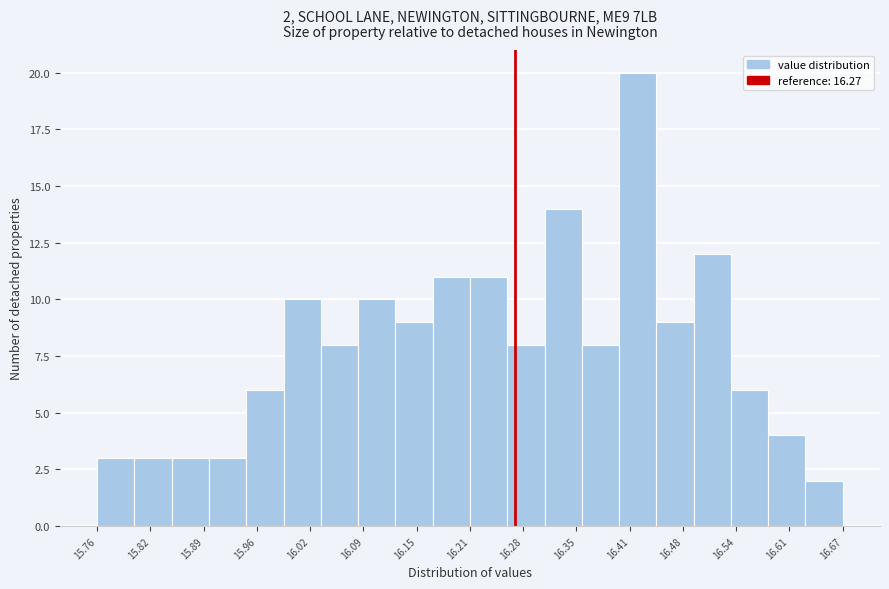

Over which range of the x-axis is the bar tallest?

16.40 to 16.44